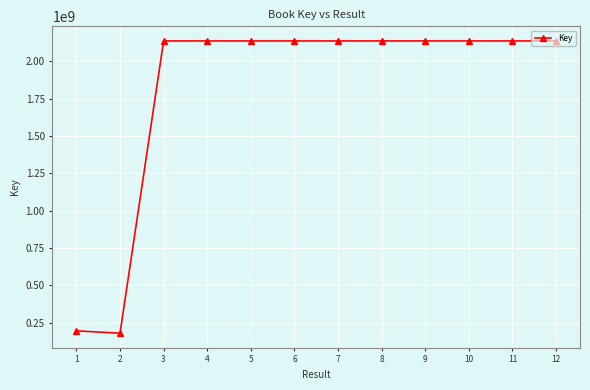

What is the greatest value displayed?

2137701417